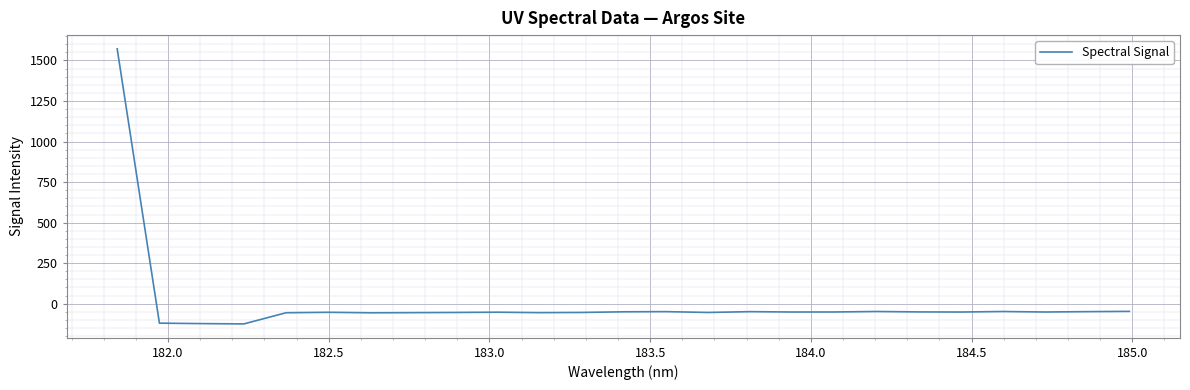

What is the difference between the maximum and minimum values?

1695.8